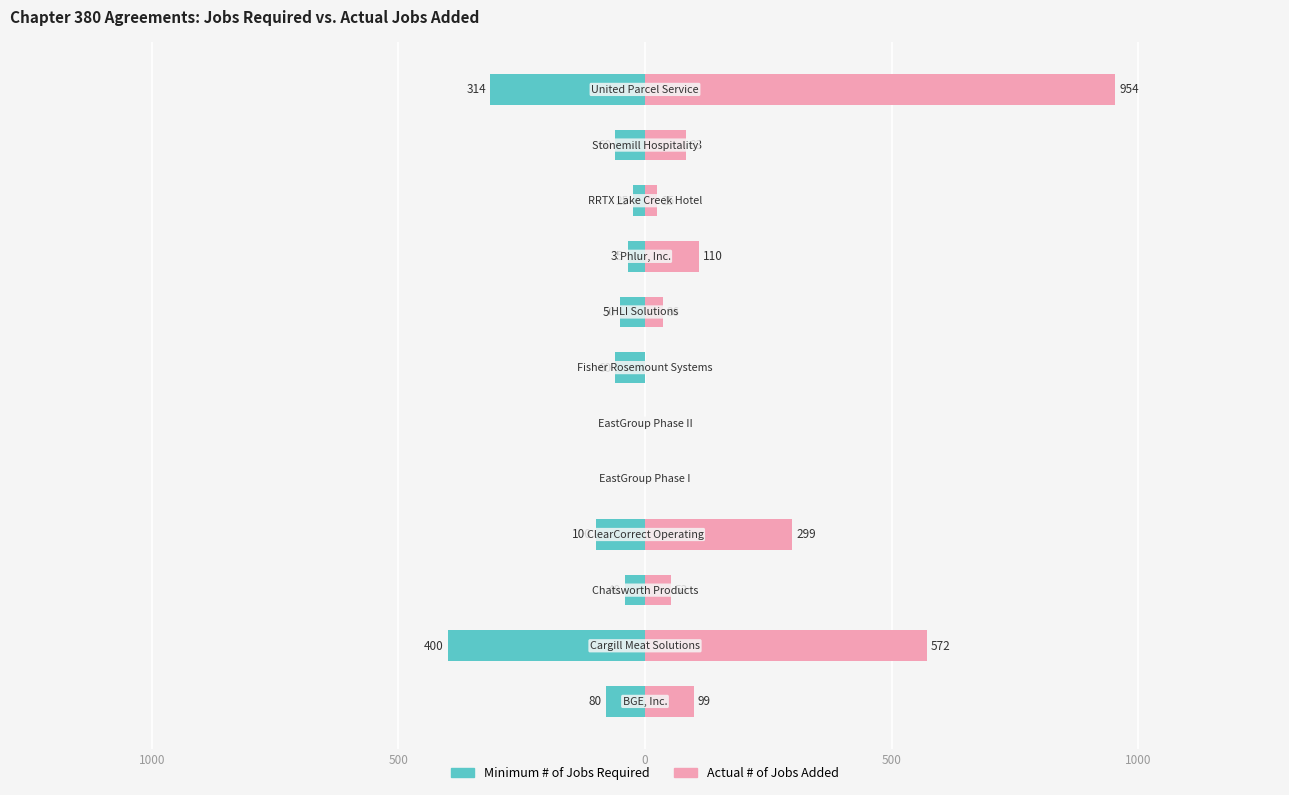

What is the smallest value displayed?

-400